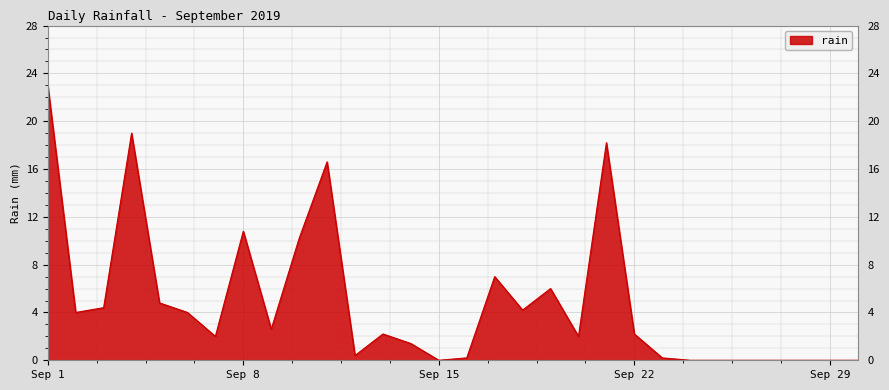

What is the difference between the maximum and minimum values?

23.0